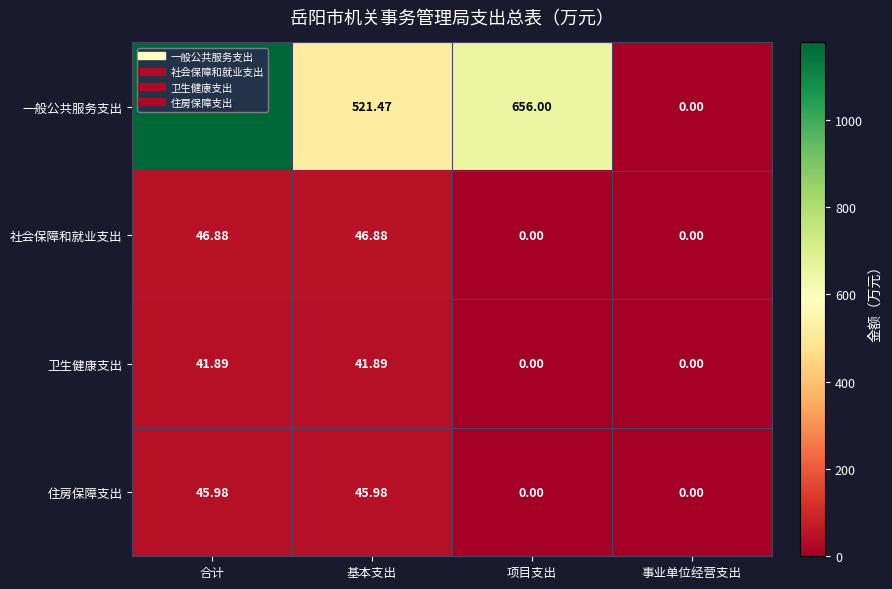

Where is 一般公共服务支出 nearest to the value 588?

基本支出